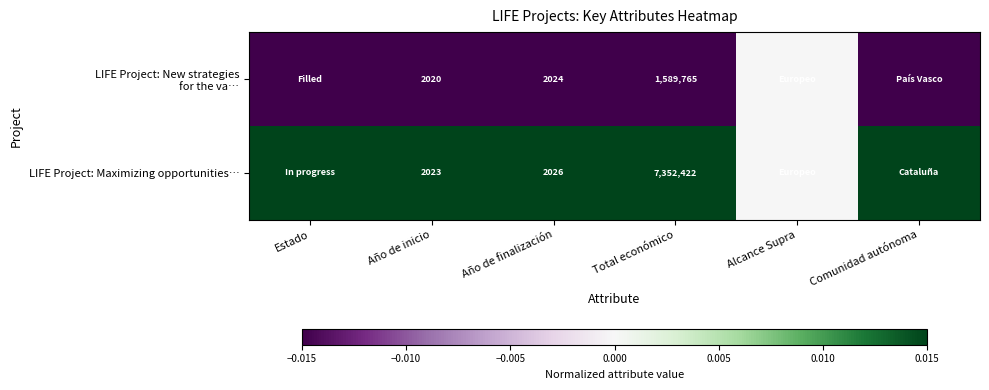

At which label is LIFE Project: New strategies for the va… closest to 0?

Alcance Supra